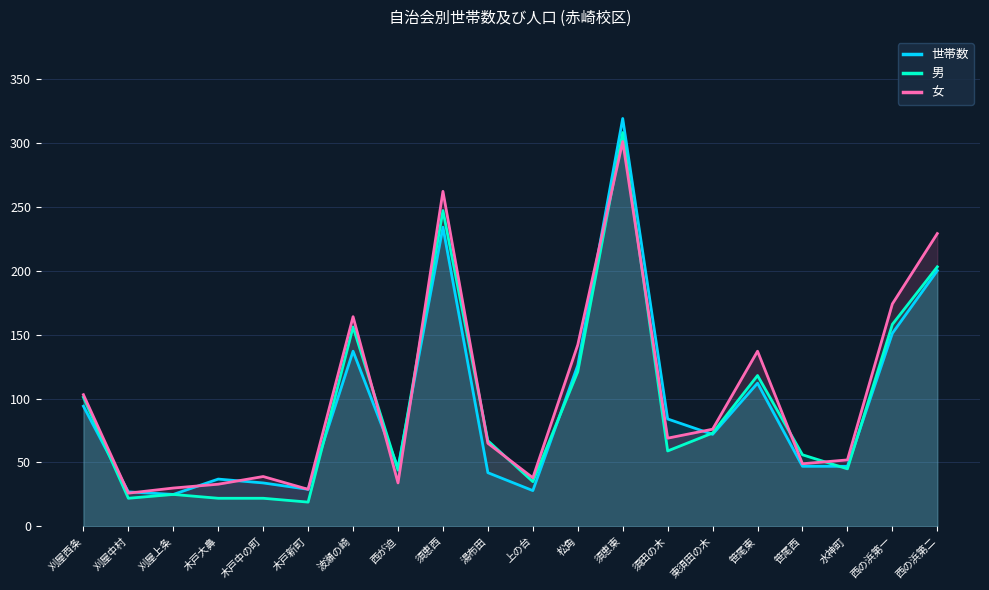

Which series changed the most between 刈屋西条 and 木戸新町?

男